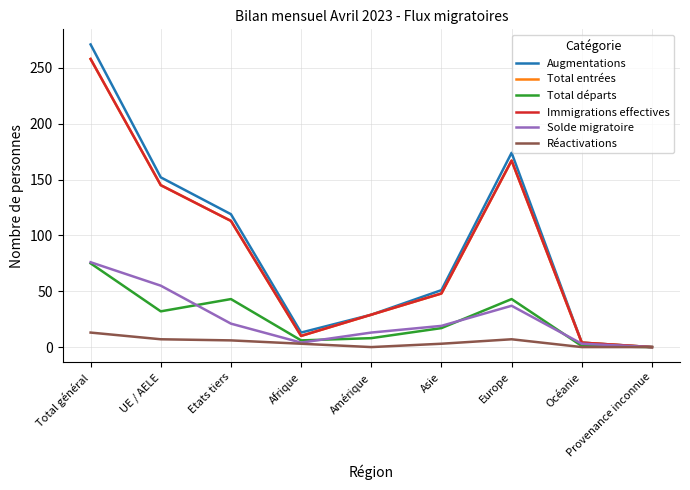

Is it true that Augmentations equals 0 at Provenance inconnue?

True